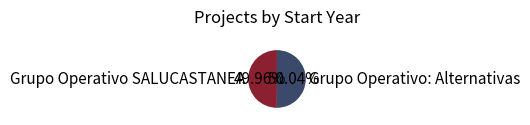

How many slices are in this pie chart?

2